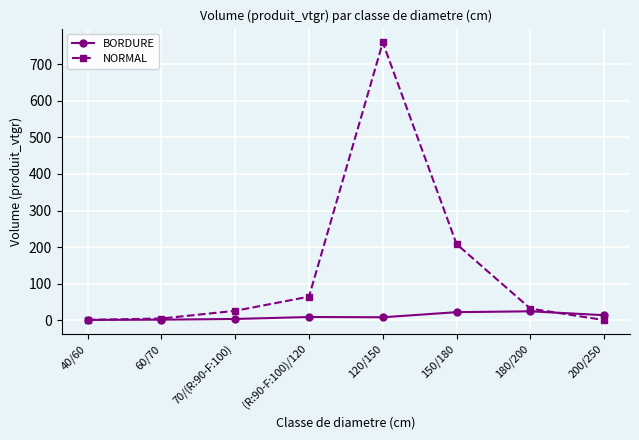

Rank the series by their average value, from lowest to highest.

BORDURE, NORMAL